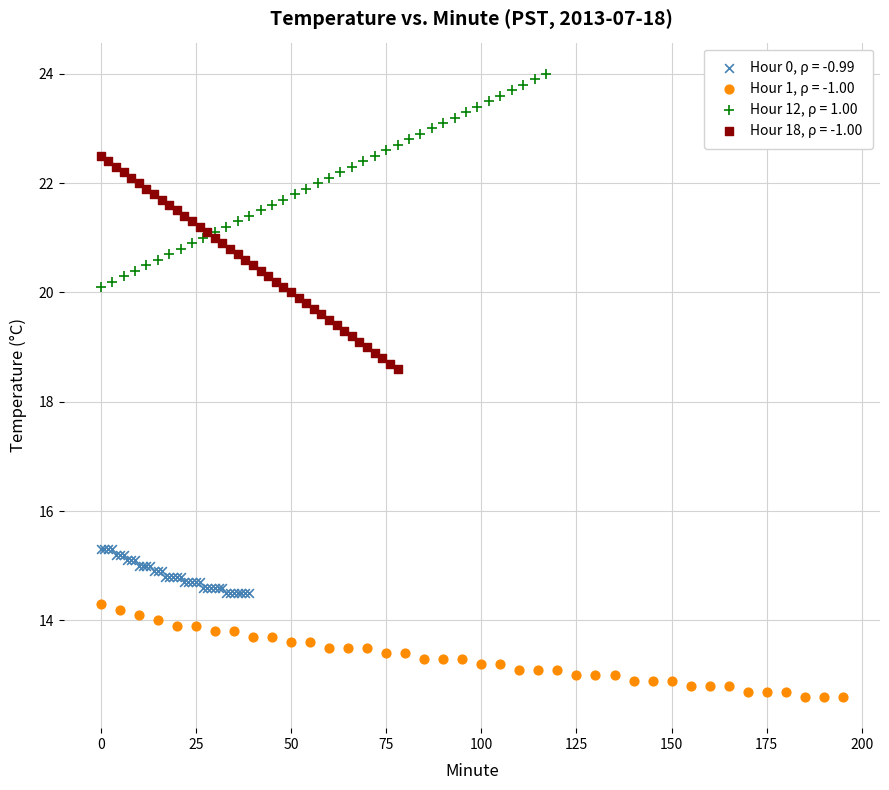

Which series contains the highest Y value?

Hour 12, ρ = 1.00